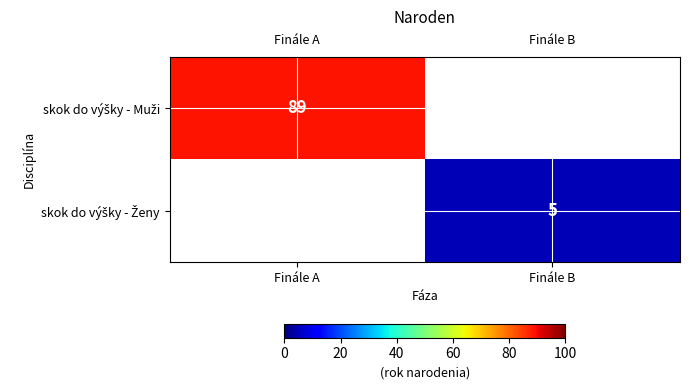

List the series in order of their overall mean, highest first.

skok do výšky - Muži, skok do výšky - Ženy